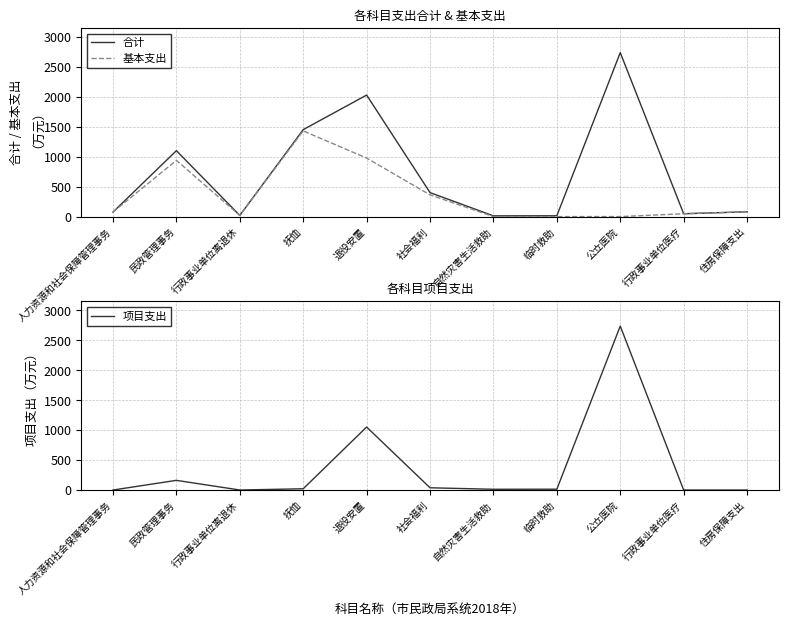

Reading left to right, list all the values displayed in this chart.

合计: 75.5	1101.3	19.7	1452.7	2030.2	400.5	12.5	14.0	2739.3	47.6	80.0
基本支出: 75.5	939.8	19.6	1431.7	977.8	362.9	0.0	0.0	0.0	47.6	80.0
项目支出: 0.1	161.6	0.1	21.0	1052.5	37.6	12.5	14.0	2739.3	0.0	0.0